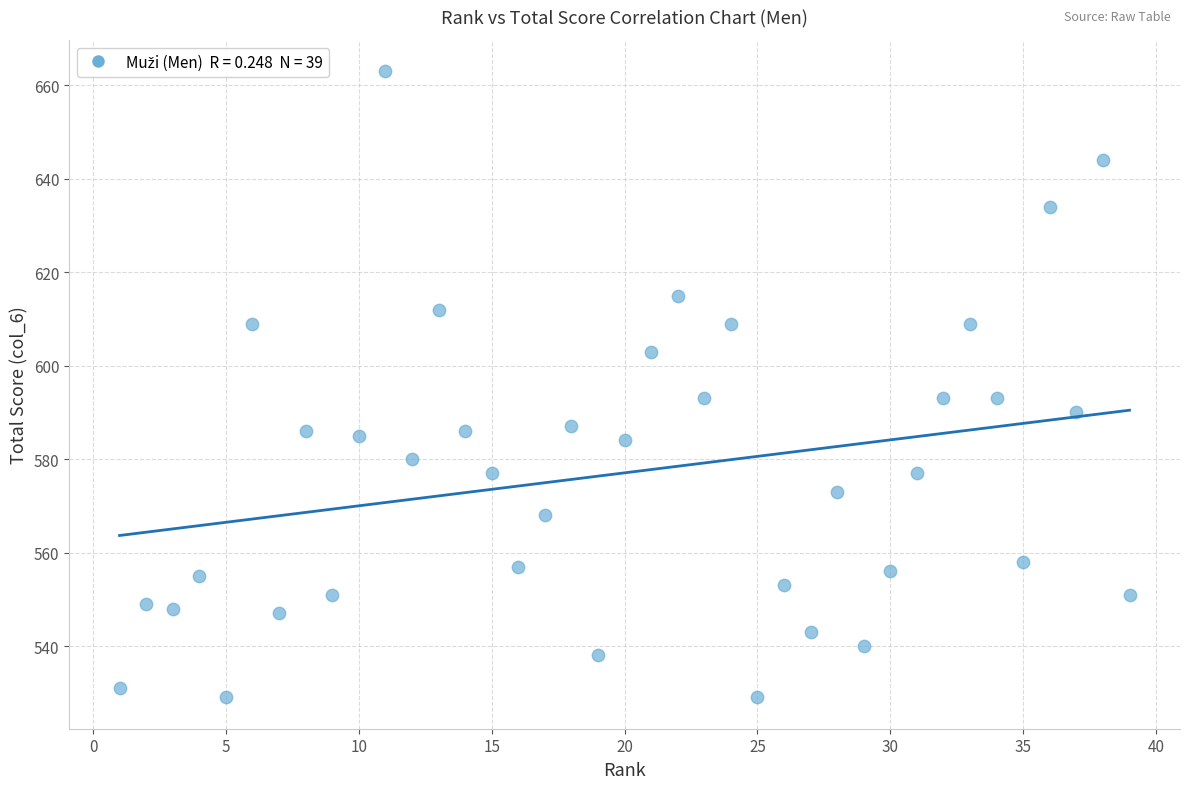

What is the range of Y values (max minus min)?

134